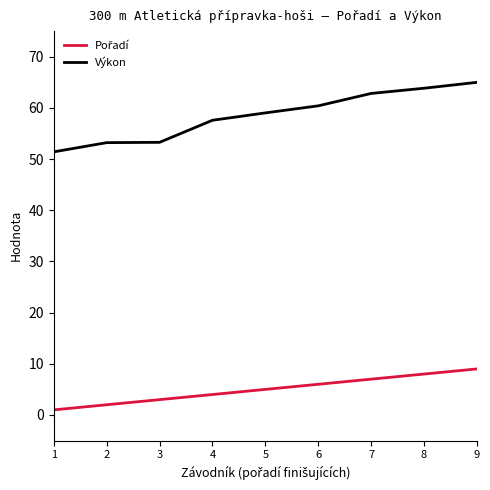

What is the total value across all series at 5?

64.0